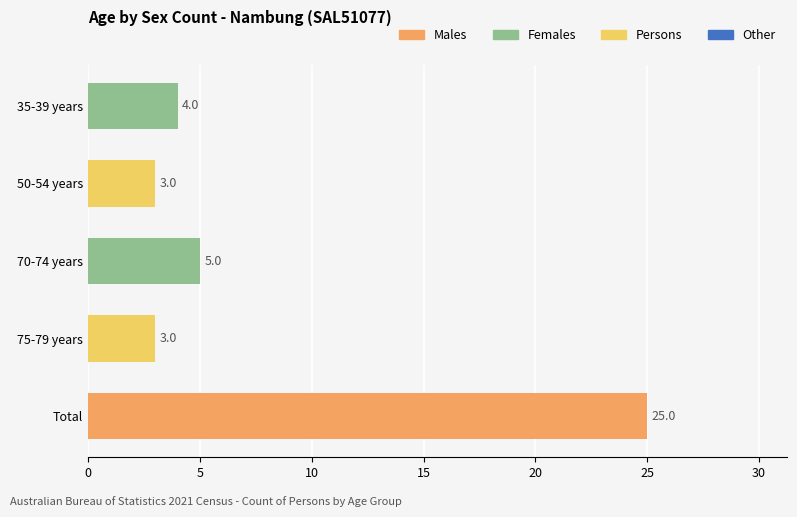

Which category has the highest value across all series?

Total